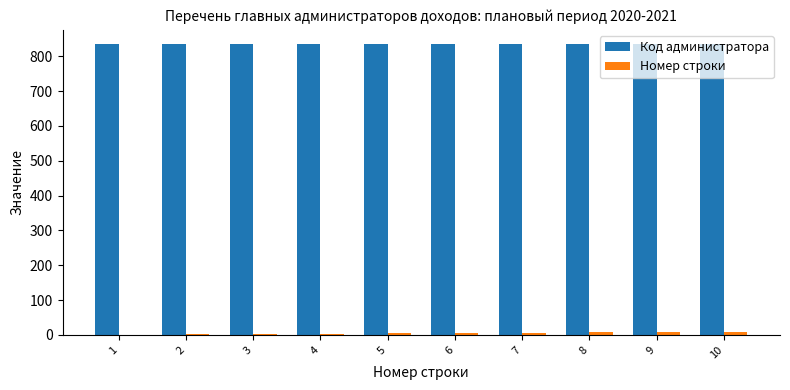

What are all the series names shown in the legend?

Код администратора, Номер строки